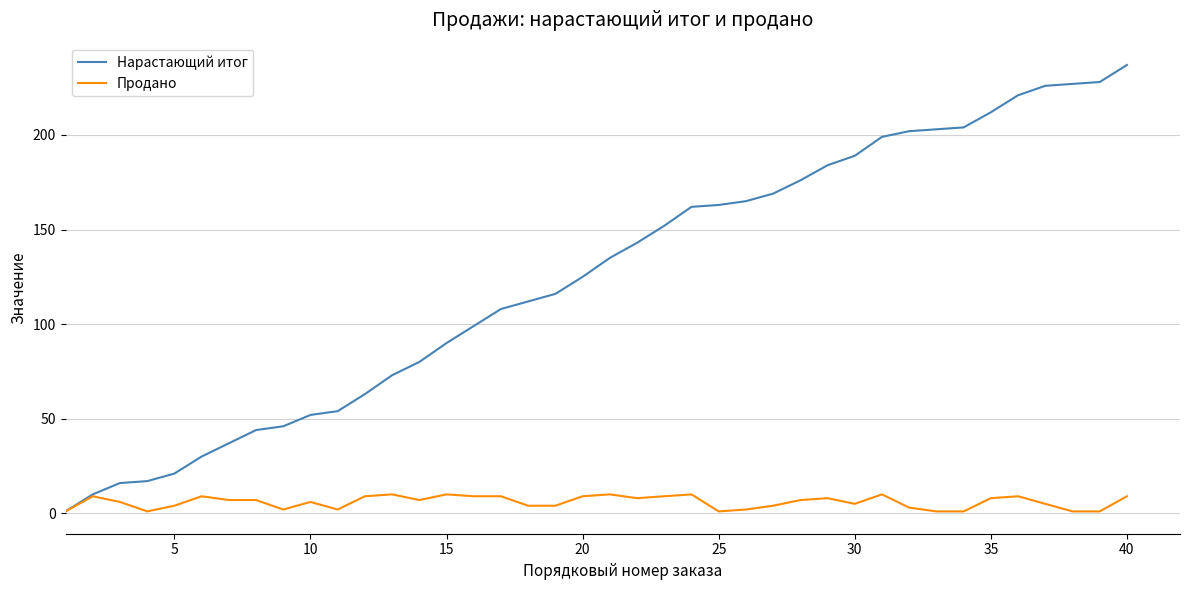

List the series in order of their peak value, lowest first.

Продано, Нарастающий итог